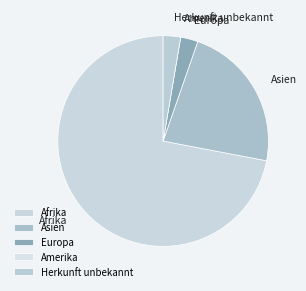

Is the sum of Herkunft unbekannt and Asien greater than half?

No